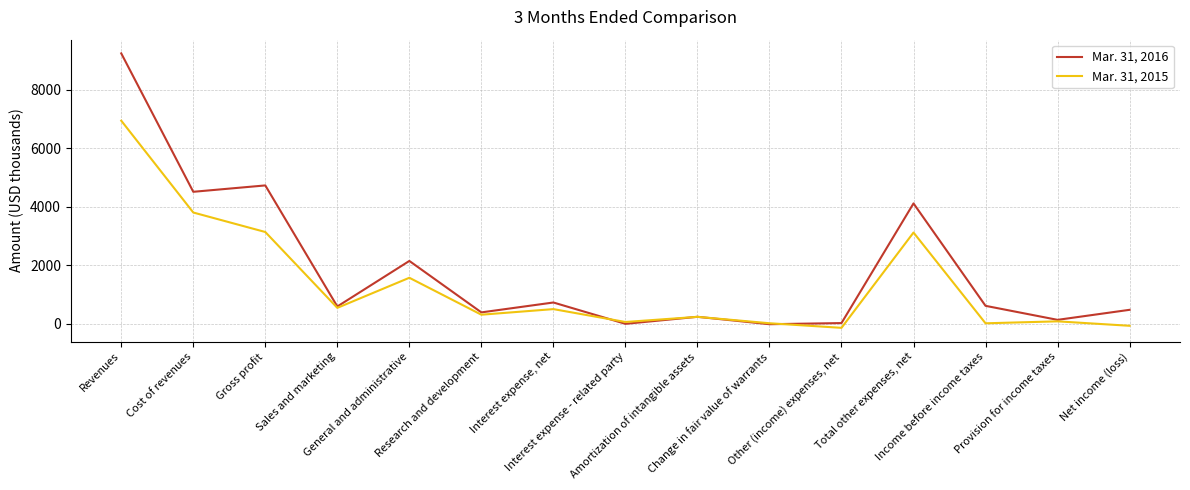

Is this an area chart (filled region under the line)?

No